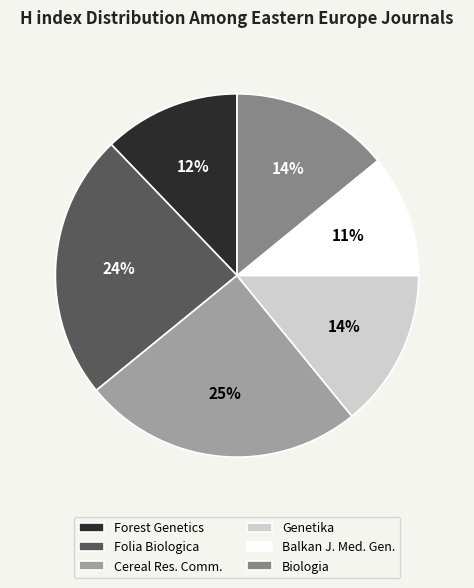

Is there a majority slice in this chart?

No